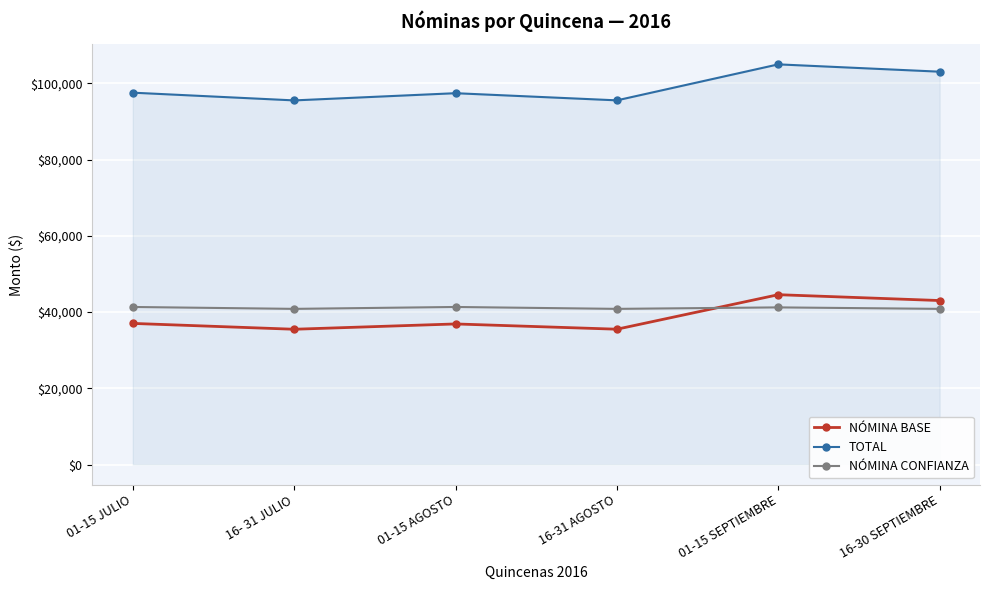

Count the number of data series in this chart.

3